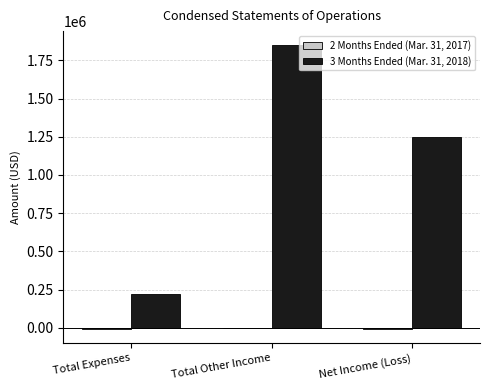

The 3 Months Ended (Mar. 31, 2018) series shows 150512 at Total Expenses. True or false?

False